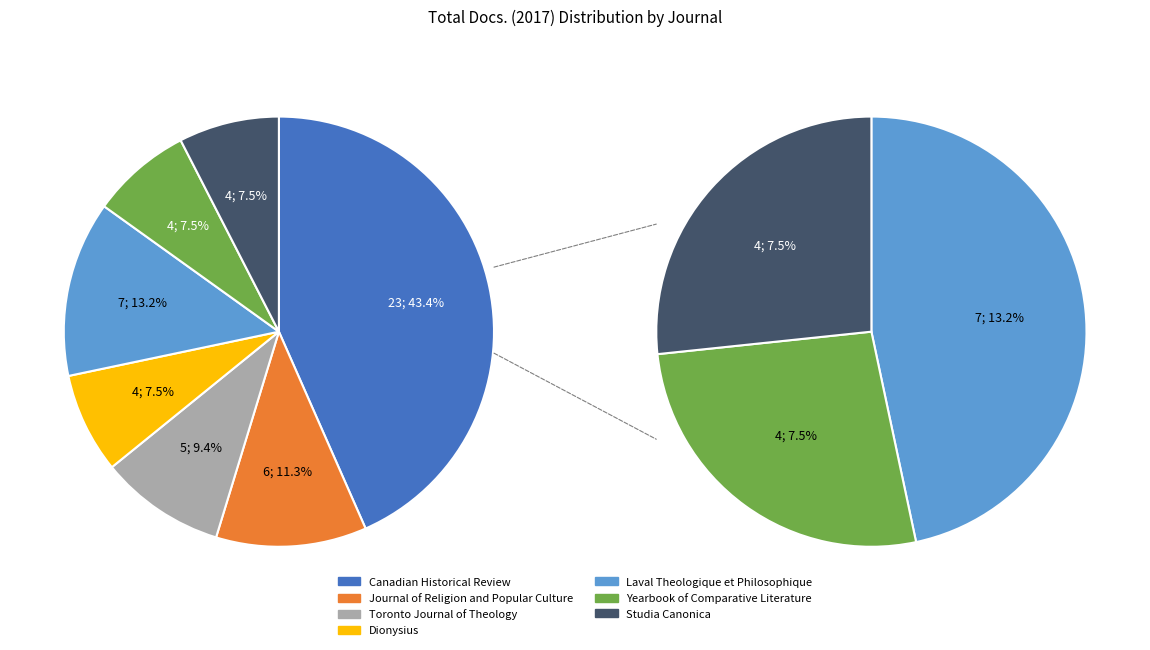

How many slices are in this pie chart?

7